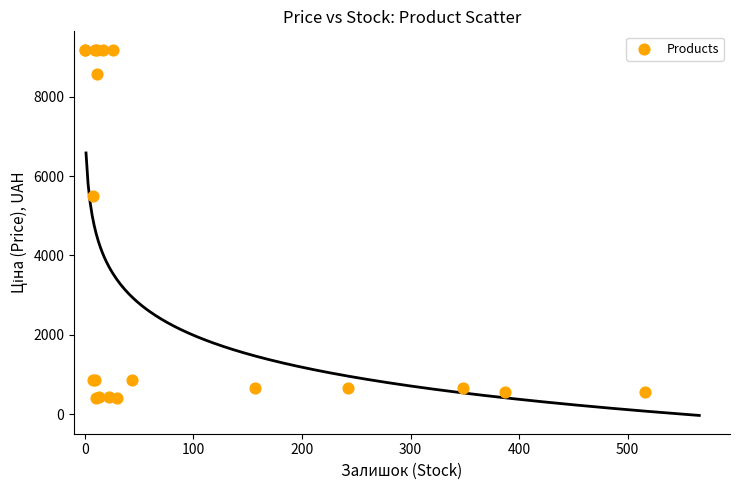

What Y value in the scatter plot is closest to 4794?

5497.3